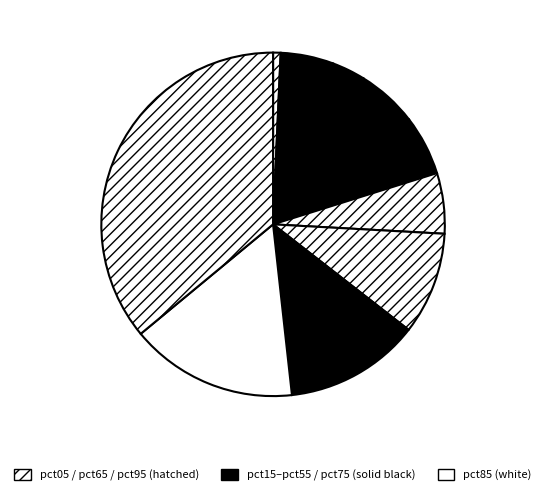

Rank the categories by value from highest to lowest.

pct95, pct85, pct75, pct65, pct35, pct55, pct45, pct15, pct25, pct05